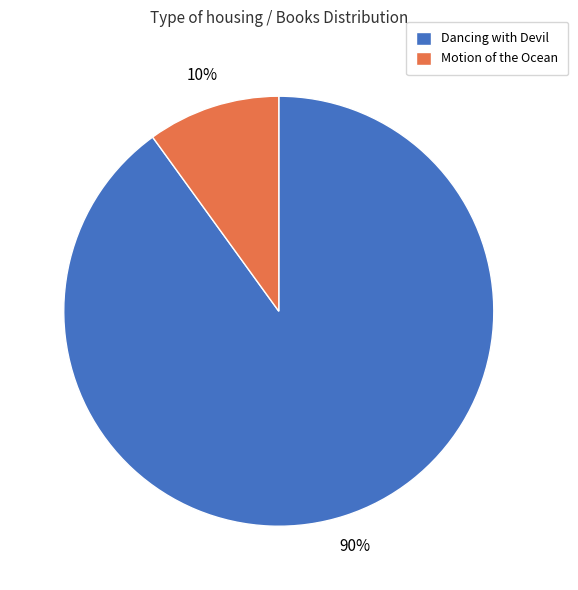

Count the number of slices in the pie.

2